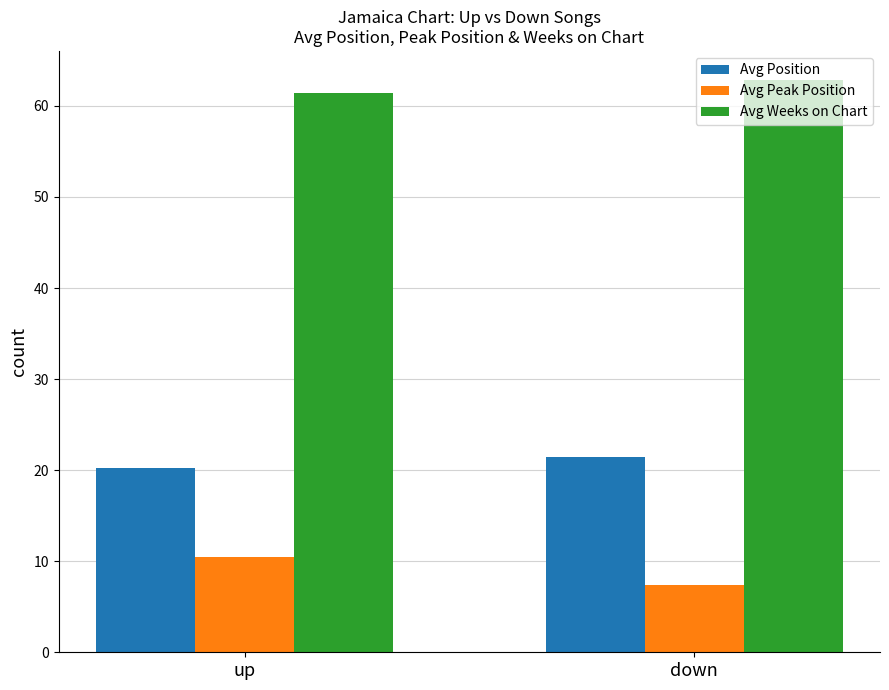

Rank the series at up from lowest to highest value.

Avg Peak Position, Avg Position, Avg Weeks on Chart